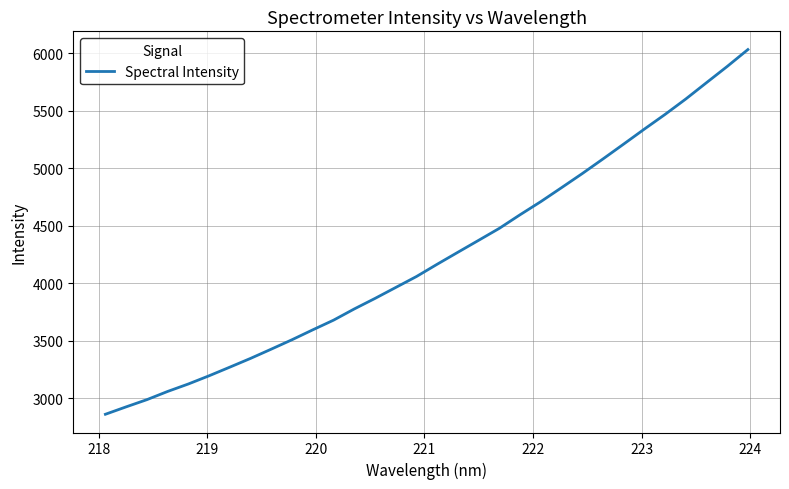

What is the smallest value displayed?

2862.5